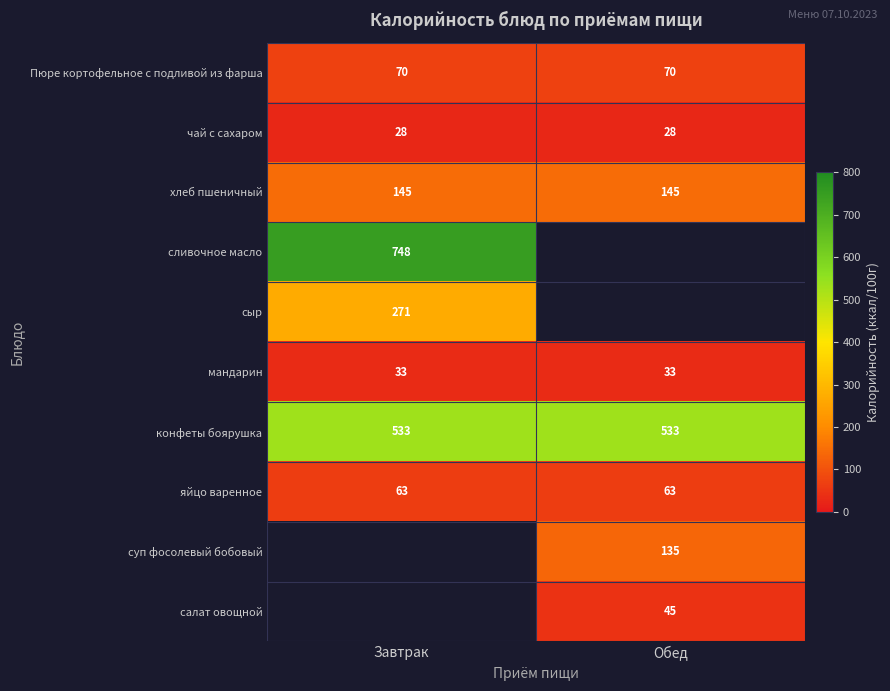

How many categories are shown in the chart?

2